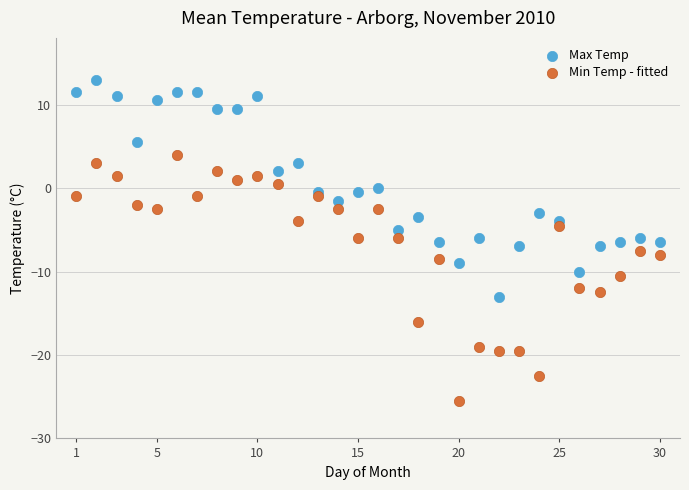

What are all the series names shown in the legend?

Max Temp, Min Temp - fitted